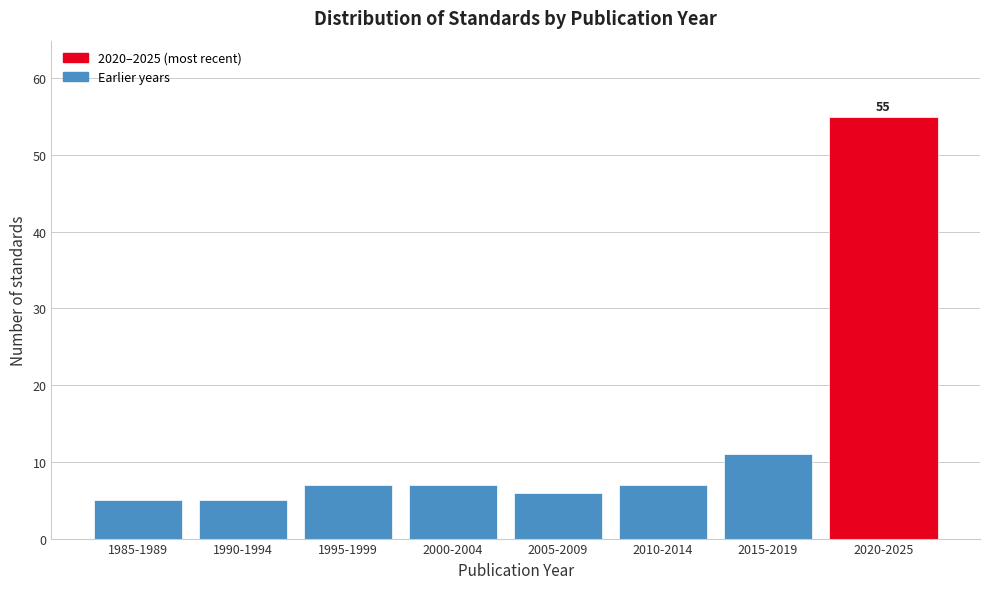

Reading left to right, what are all the values shown in this chart?

5	5	7	7	6	7	11	55